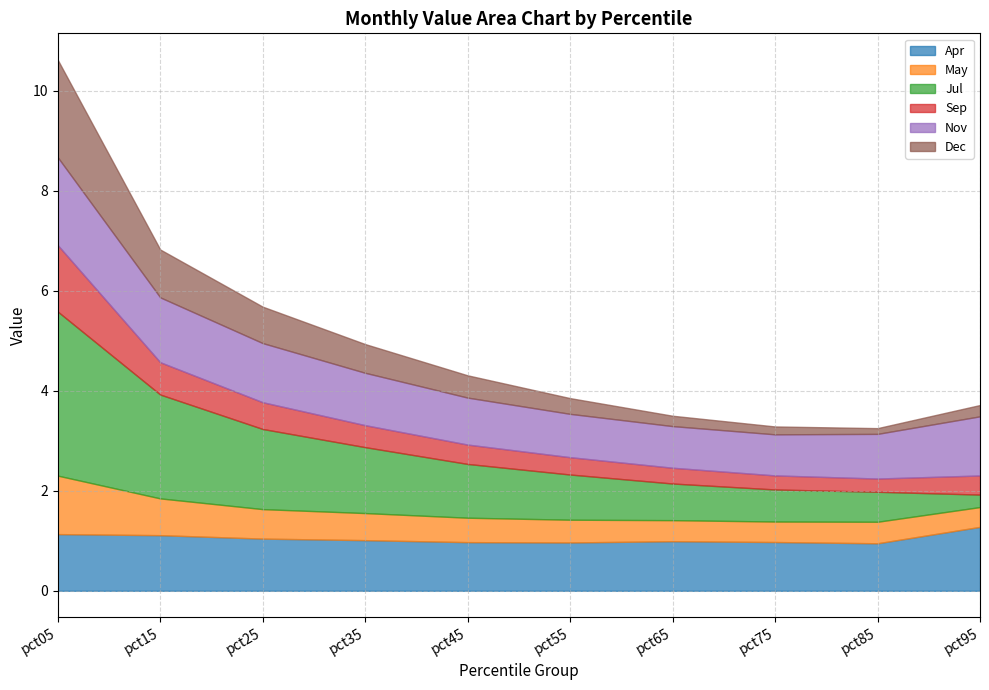

What is the total value across all series at pct45?

4.3